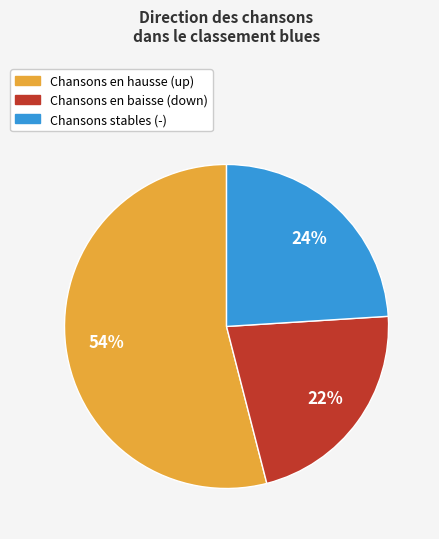

To the nearest percent, what is the average slice percentage?

33%